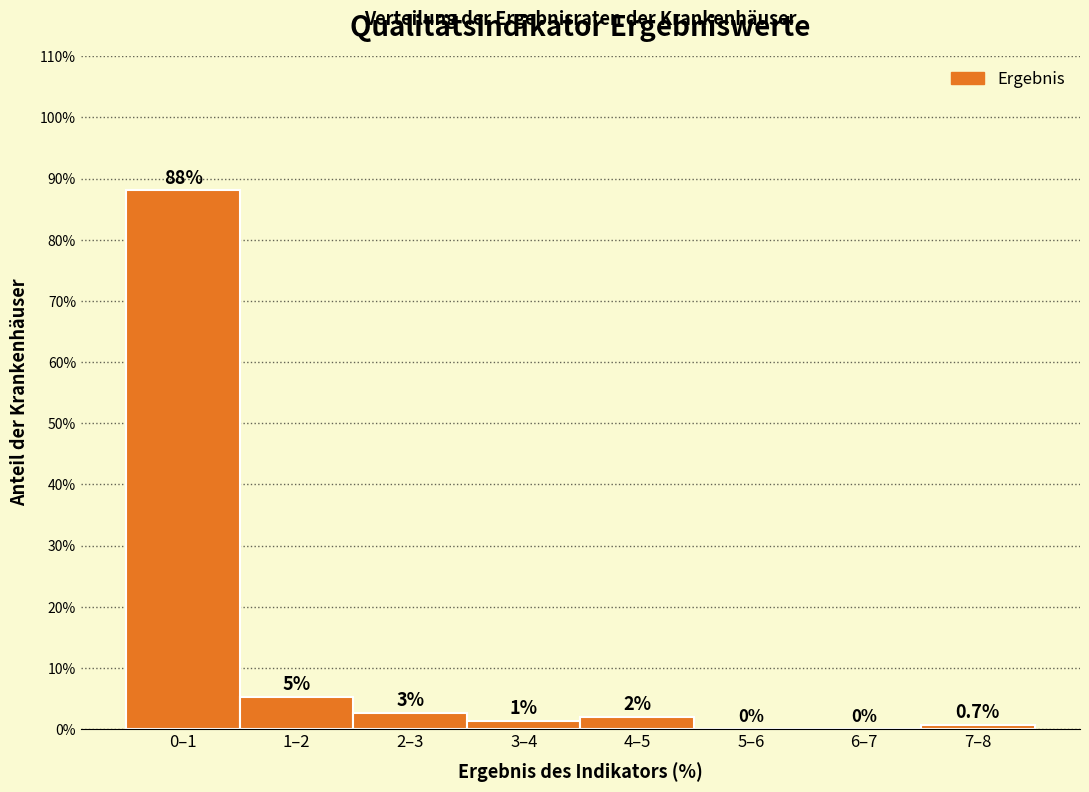

At which label does the data first exceed 1?

0–1